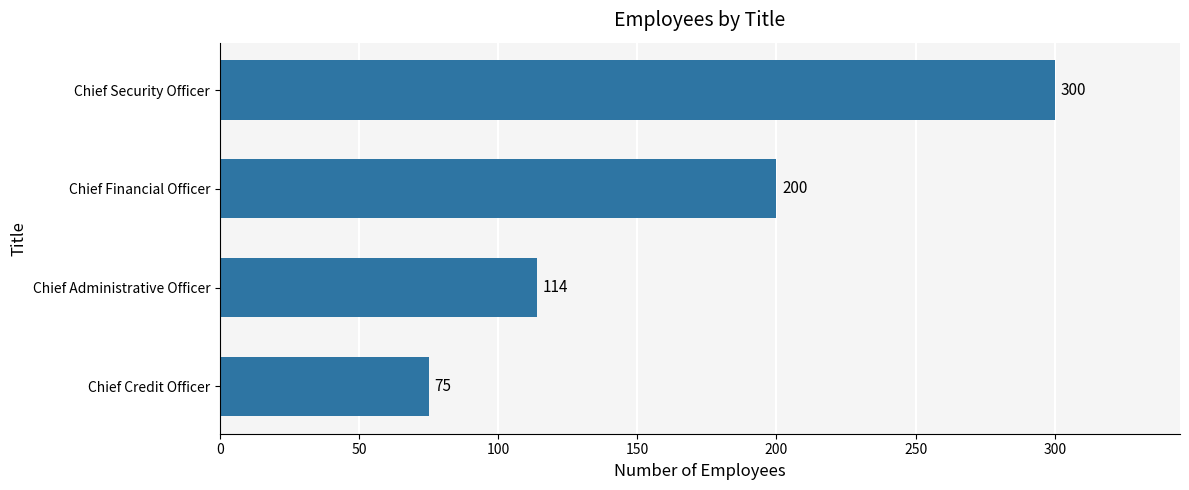

Which category has the highest value across all series?

Chief Security Officer